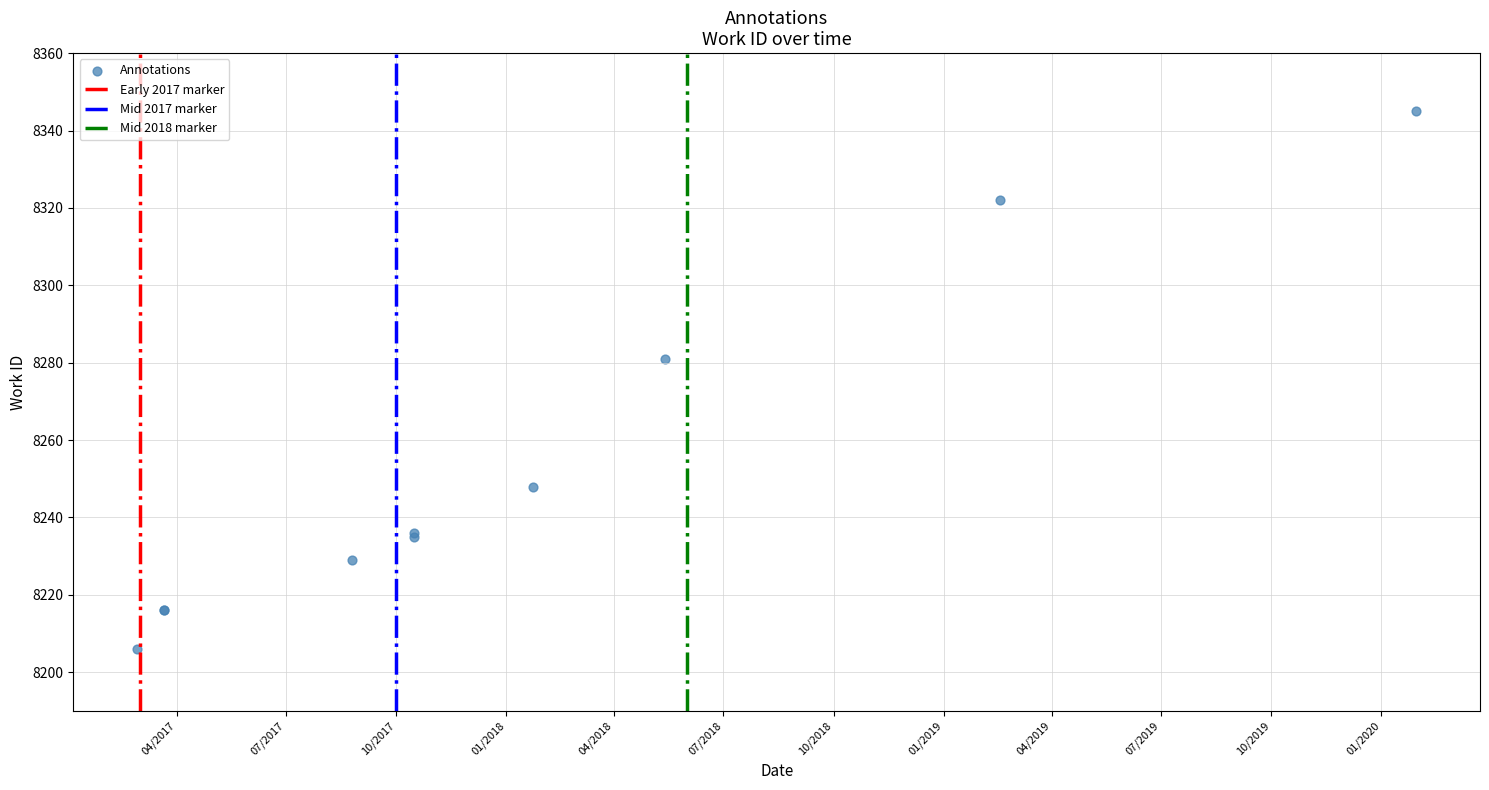

What Y value in the scatter plot is closest to 8275?

8281